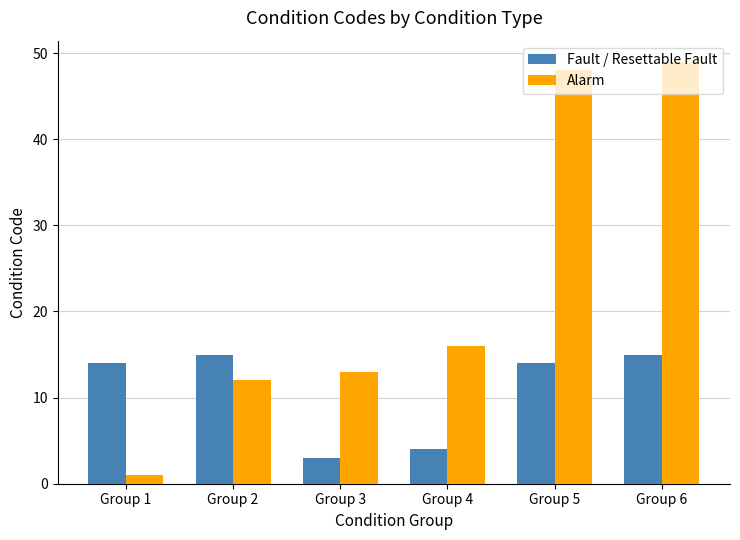

Which category has the lowest value across all series?

Group 1